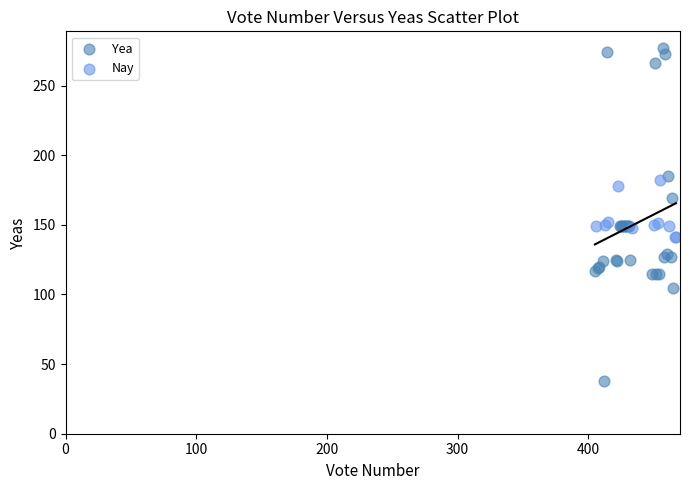

Which series contains the highest Y value?

Yea